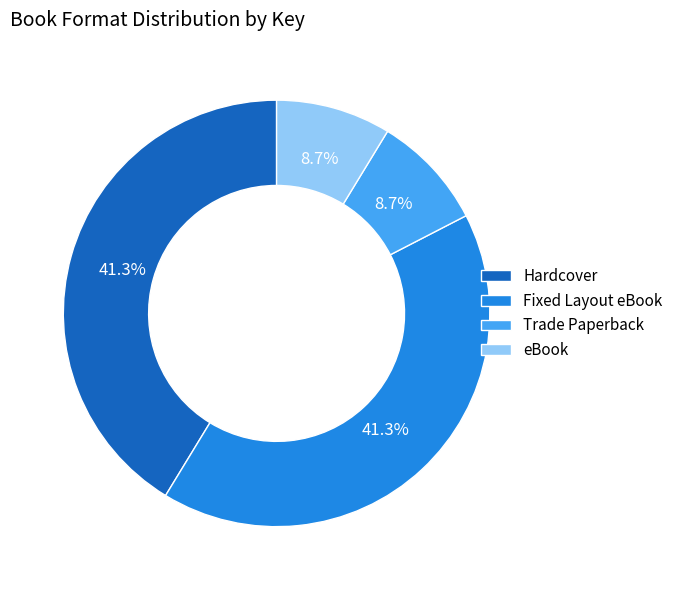

Between Fixed Layout eBook and eBook, which is larger?

Fixed Layout eBook